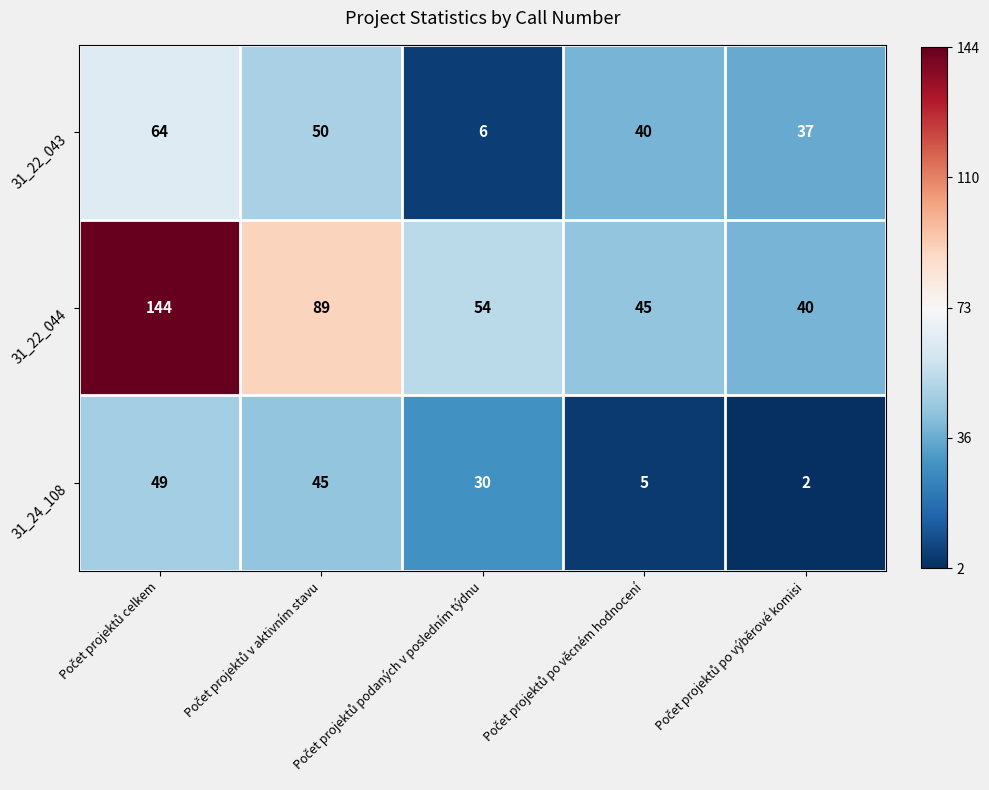

What is the difference between the maximum and minimum values in the 31_24_108 series?

47